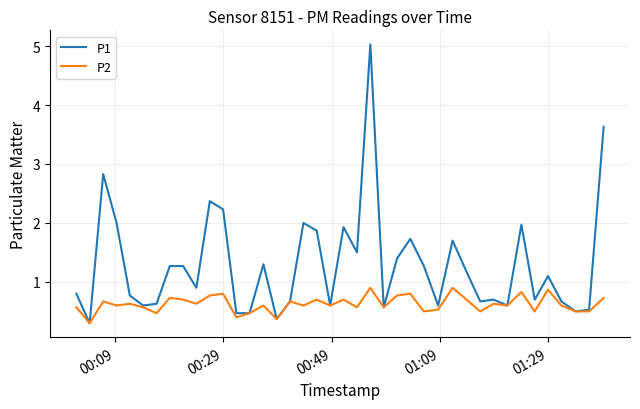

Rank the series by their average value, from highest to lowest.

P1, P2